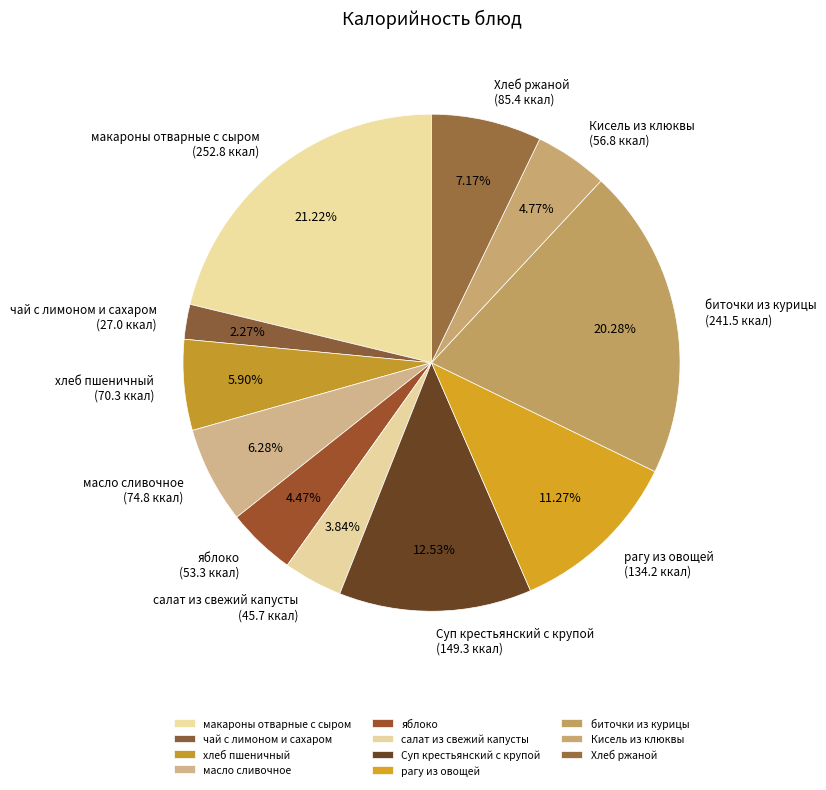

Combined, do Кисель из клюквы and рагу из овощей account for over 50%?

No